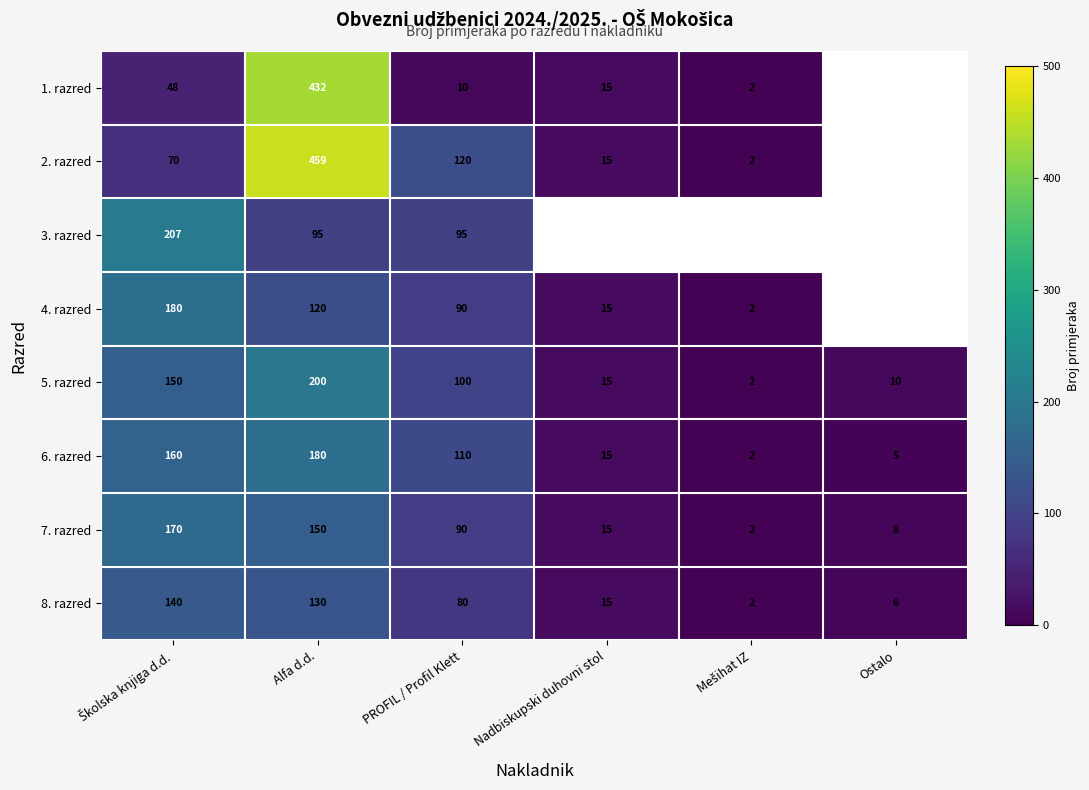

What is the greatest value displayed?

459.0